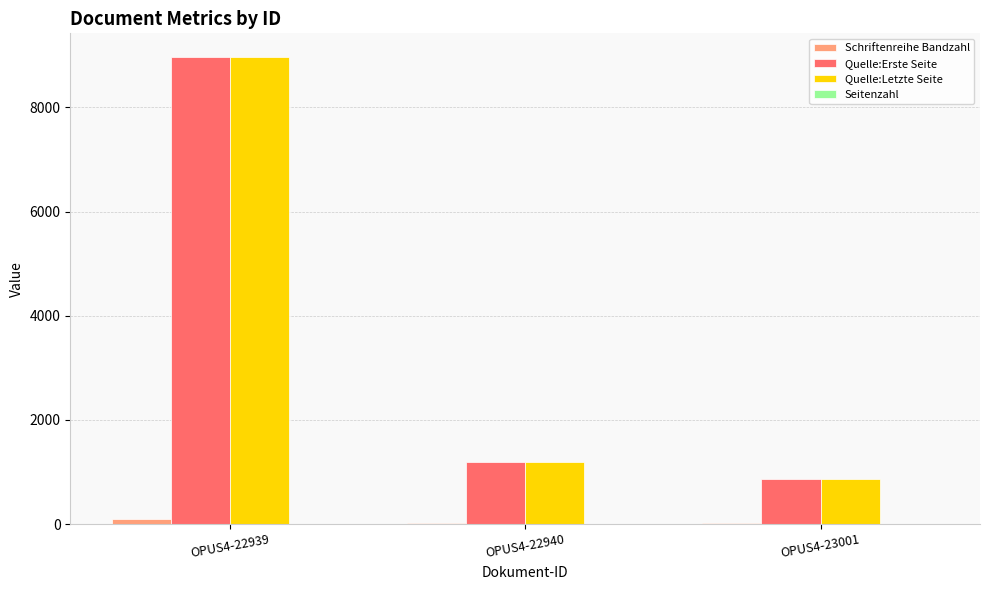

What is the difference between the Quelle:Letzte Seite values at OPUS4-23001 and OPUS4-22939?

8106